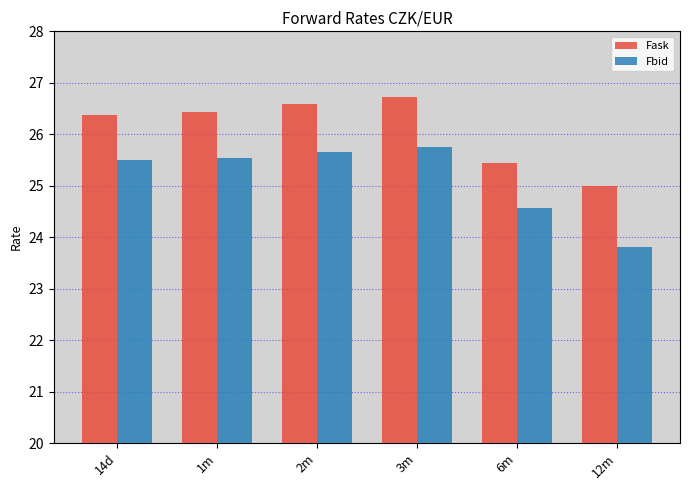

Rank the series by their maximum value, from lowest to highest.

Fbid, Fask